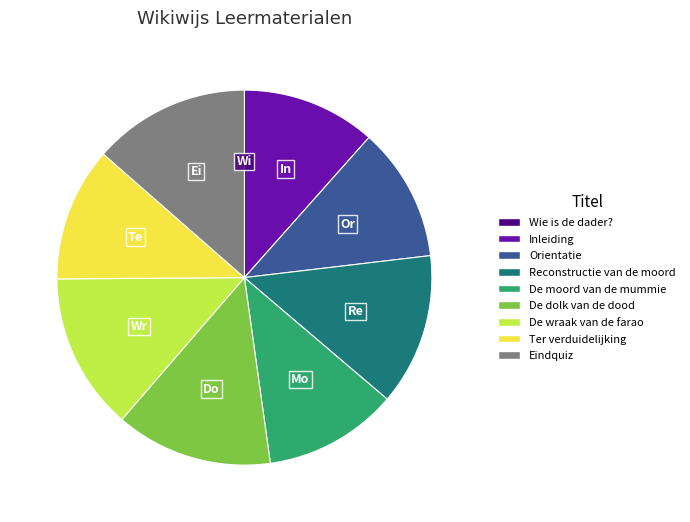

The De wraak van de farao slice represents 14% of the pie. True or false?

True